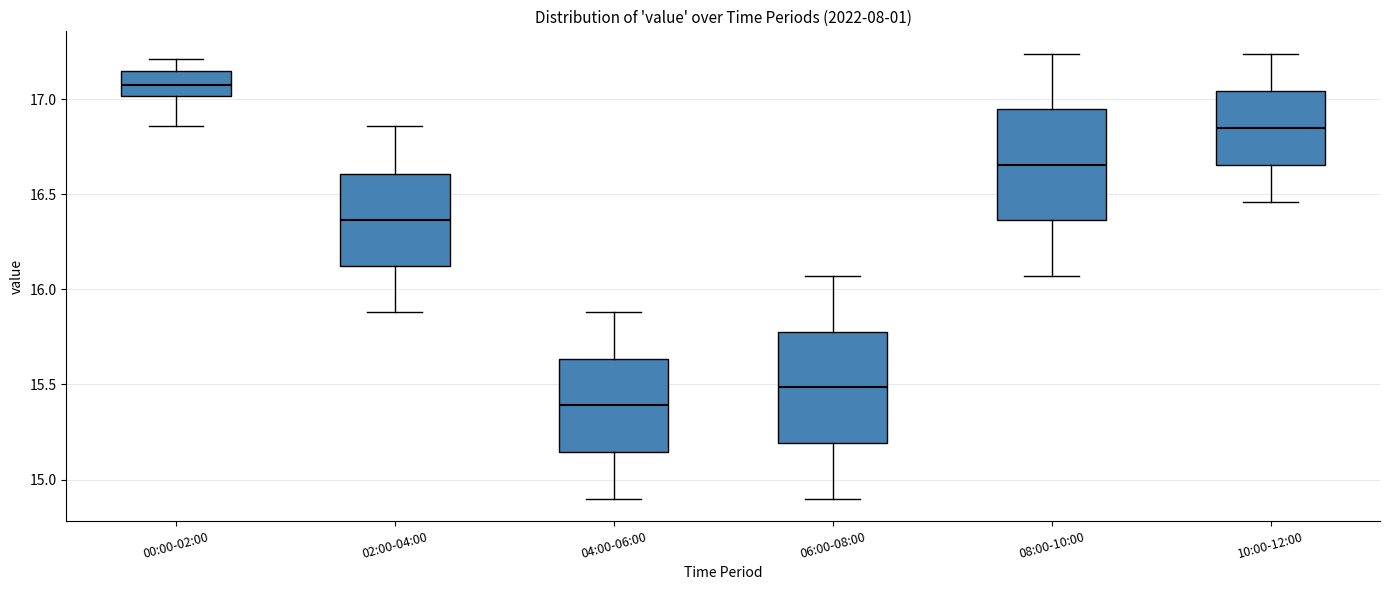

Which box's median line is the lowest?

04:00-06:00